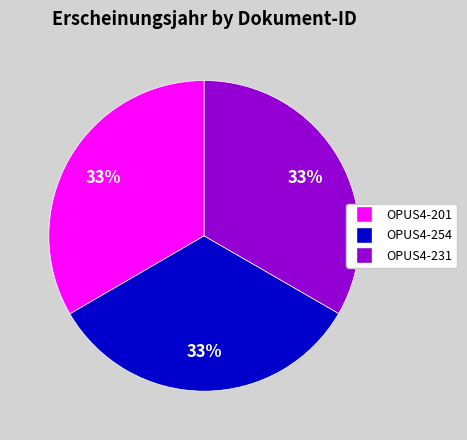

To the nearest percent, what percentage of the pie is OPUS4-231?

33%